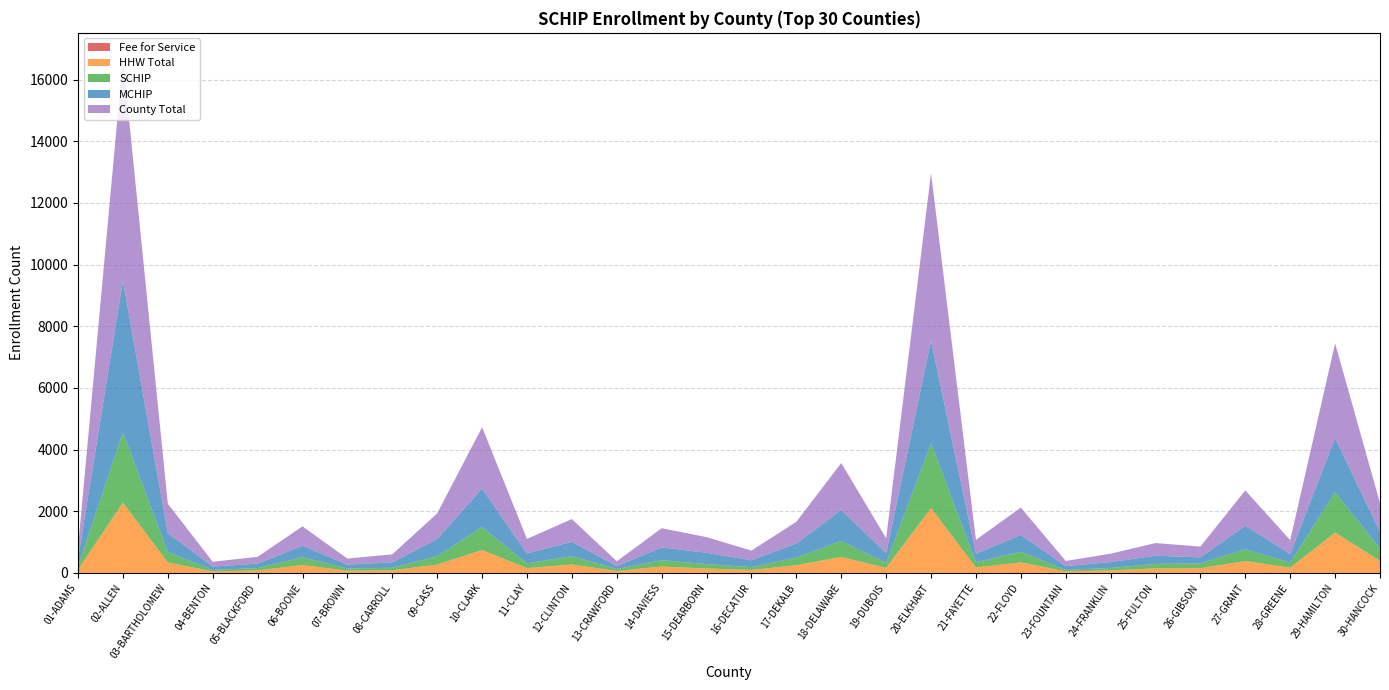

Reading left to right, transcribe all the data shown in this chart.

Fee for Service: 1	2	0	0	0	3	0	0	1	1	1	0	0	1	2	0	0	1	0	4	0	0	1	0	0	1	0	0	3	0
HHW Total: 108	2277	337	49	79	251	72	83	269	742	154	272	63	205	141	94	251	516	163	2097	174	343	48	80	146	153	384	169	1306	391
SCHIP: 109	2280	337	49	79	254	72	83	270	743	155	272	63	206	143	94	251	517	163	2101	174	343	49	80	146	154	384	169	1309	391
MCHIP: 244	4922	617	107	143	374	124	177	560	1249	319	465	94	415	366	221	452	1007	317	3332	275	545	120	192	265	196	762	278	1760	548
County Total: 353	7202	954	156	222	628	196	260	830	1992	474	737	157	621	509	315	703	1524	480	5433	449	888	169	272	411	350	1146	447	3069	939